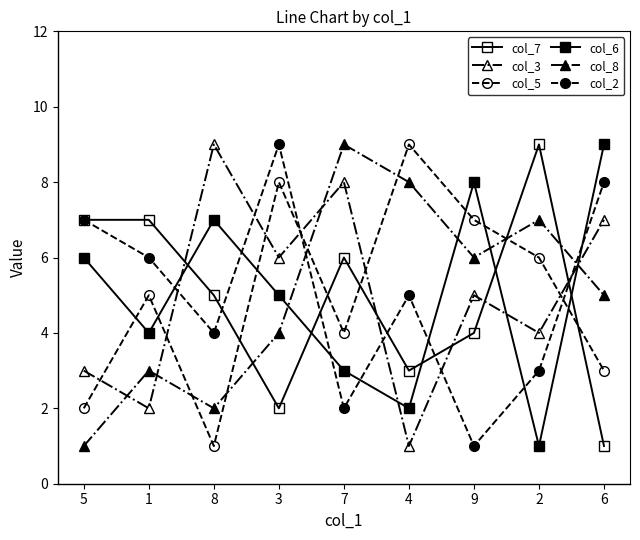

Where does the col_5 series first go above 5?

3